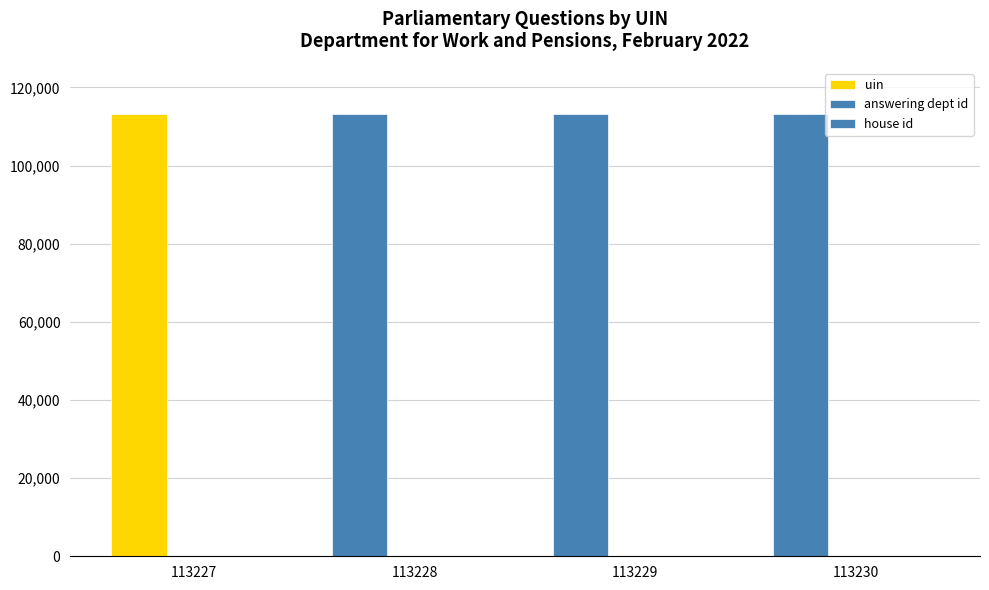

What is the spread (max minus min) of values at 113227?

113226